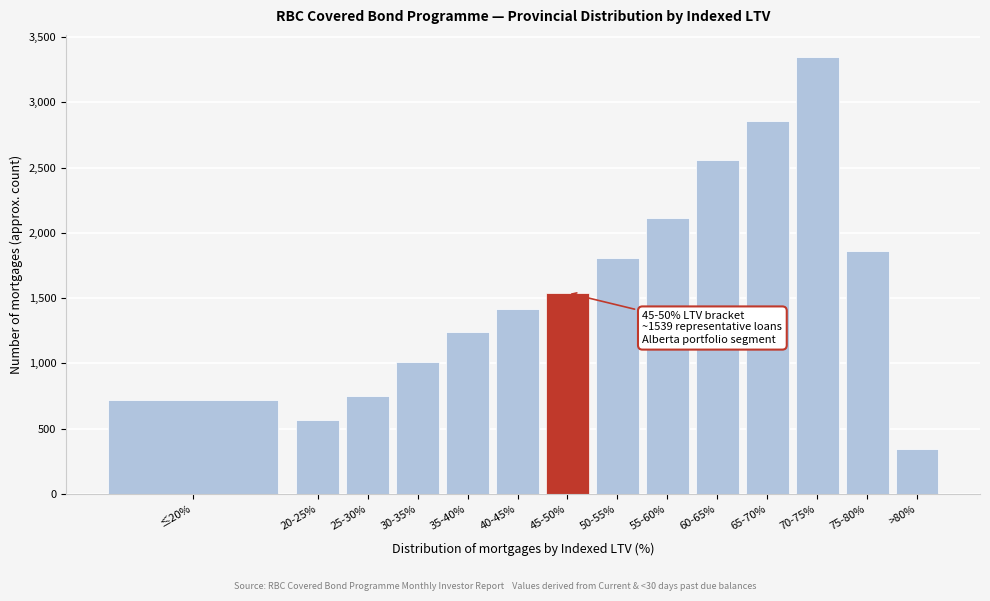

Reading right to left, transcribe all the data shown in this chart.

>80%=342.1	75-80%=1860.9	70-75%=3349.5	65-70%=2856.8	60-65%=2560.7	55-60%=2113.8	50-55%=1807.4	45-50%=1539.8	40-45%=1417.7	35-40%=1240.9	30-35%=1012.2	25-30%=752.1	20-25%=566.5	≤20%=717.0